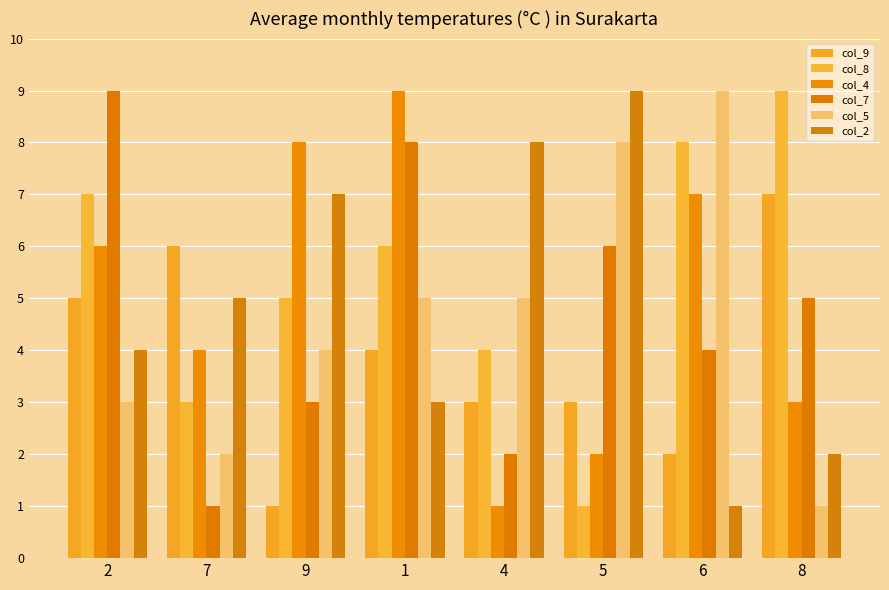

How many data points does each series have?

8